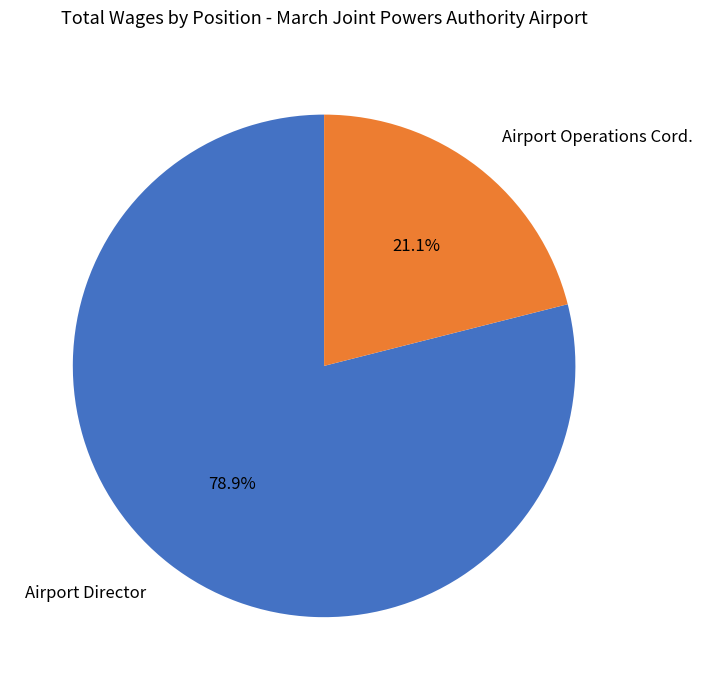

To the nearest percent, what portion does Airport Operations Cord. represent?

21%